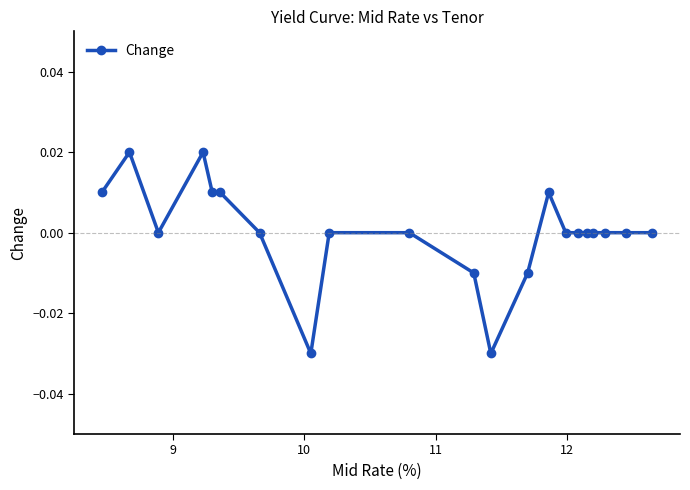

True or false: there are more than 2 points higher than both neighbors.

True